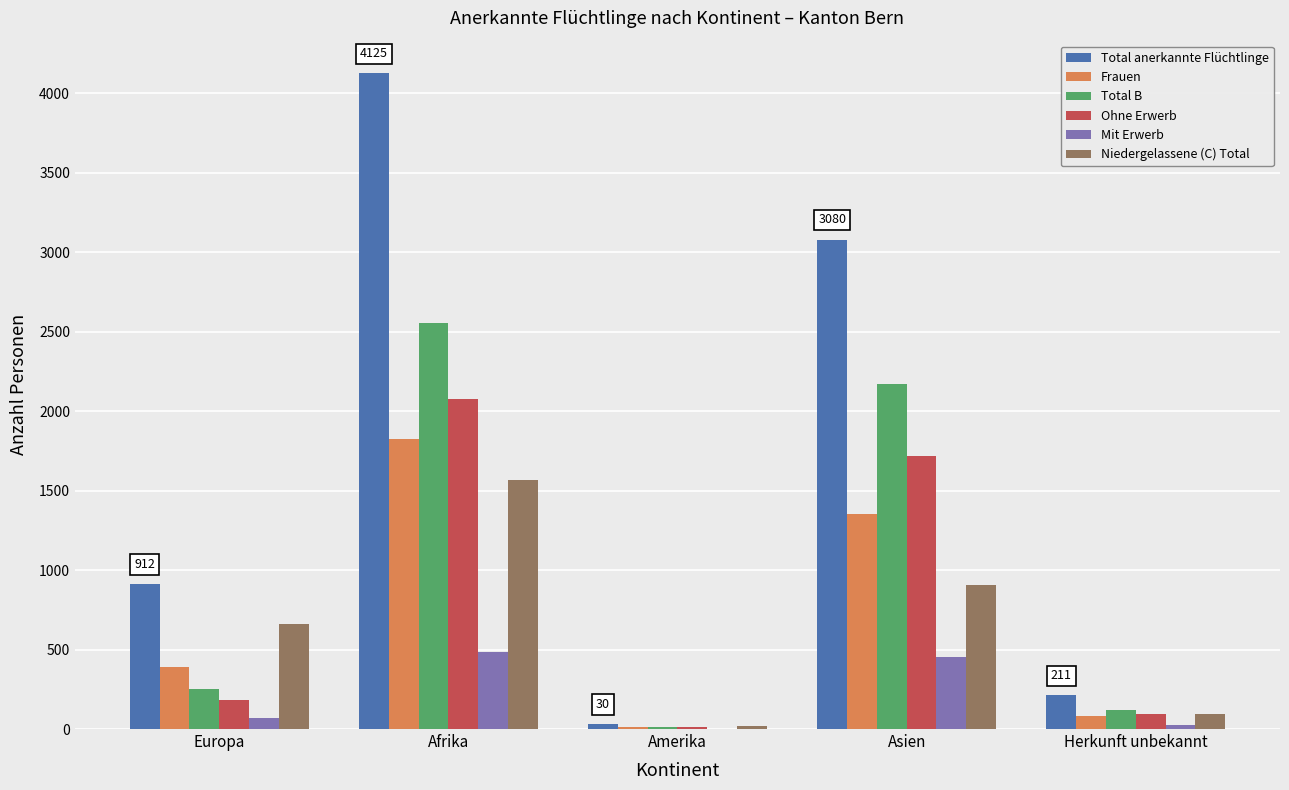

What is the average value of the Total anerkannte Flüchtlinge series?

1672